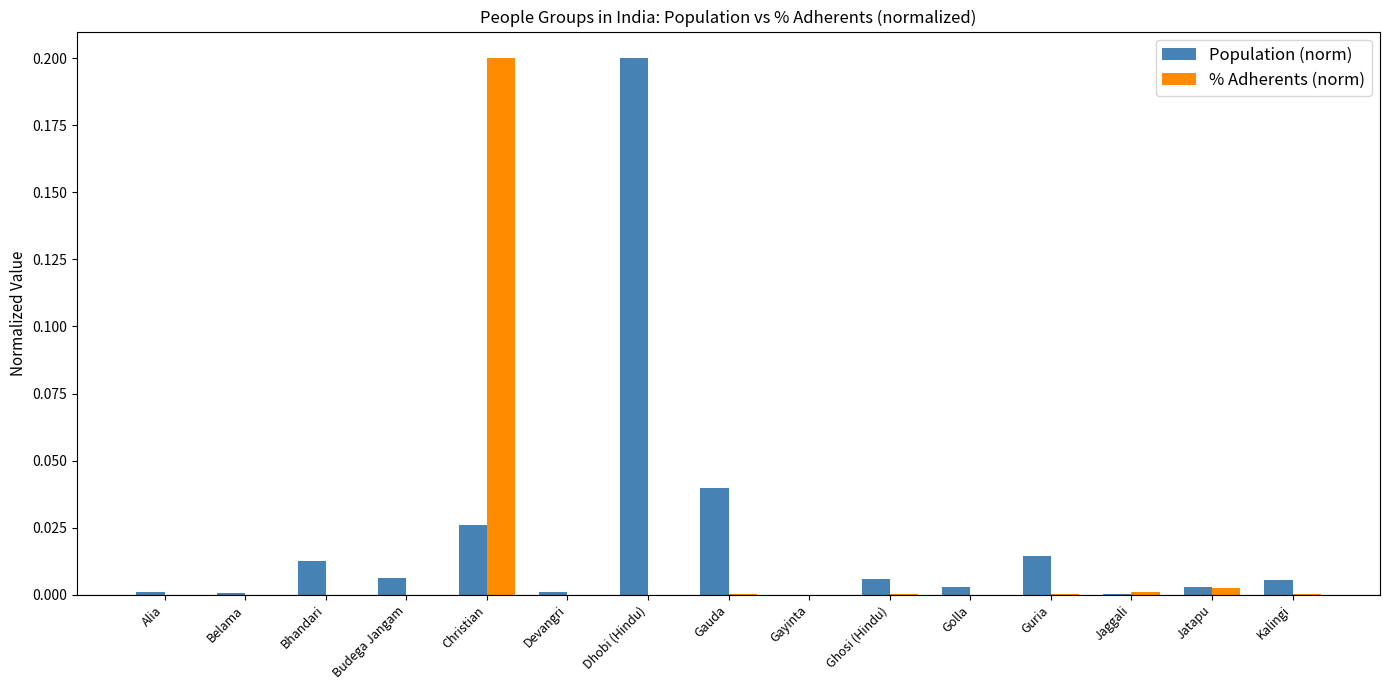

What is the sum of all Population (norm) values?

0.3